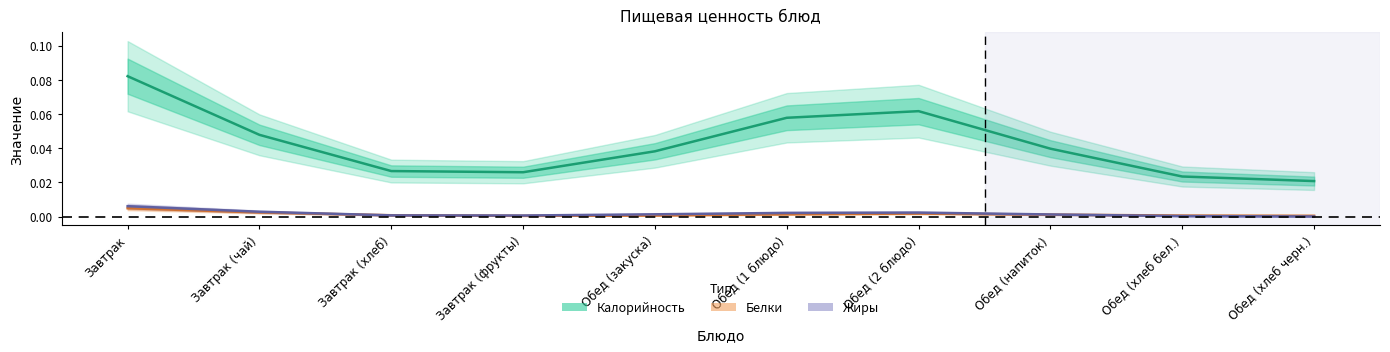

The value of Белки at Обед (закуска) is 0.0. True or false?

True